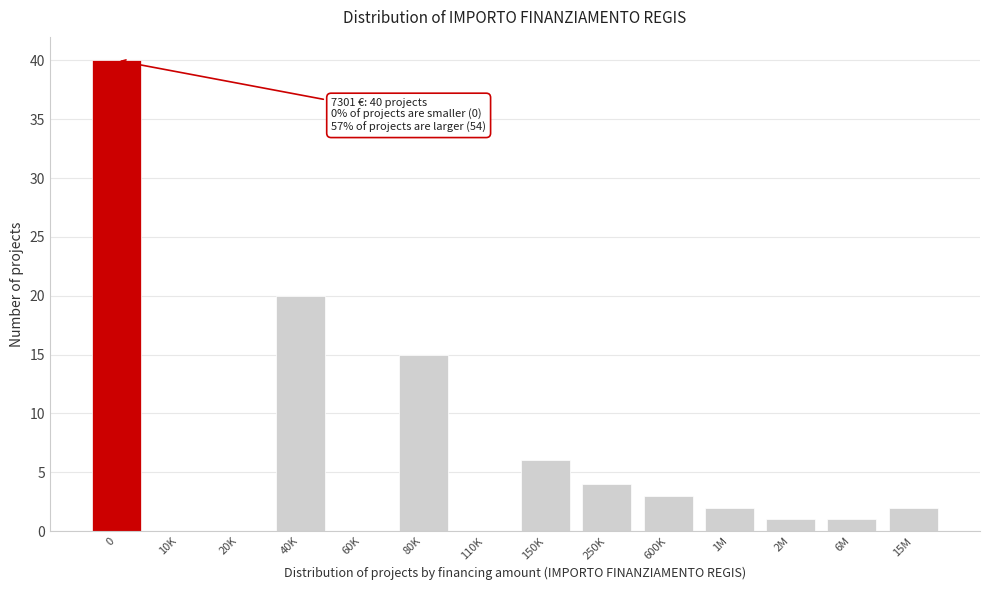

Reading left to right, what are all the values shown in this chart?

0=40	10K=0	20K=0	40K=20	60K=0	80K=15	110K=0	150K=6	250K=4	600K=3	1M=2	2M=1	6M=1	15M=2